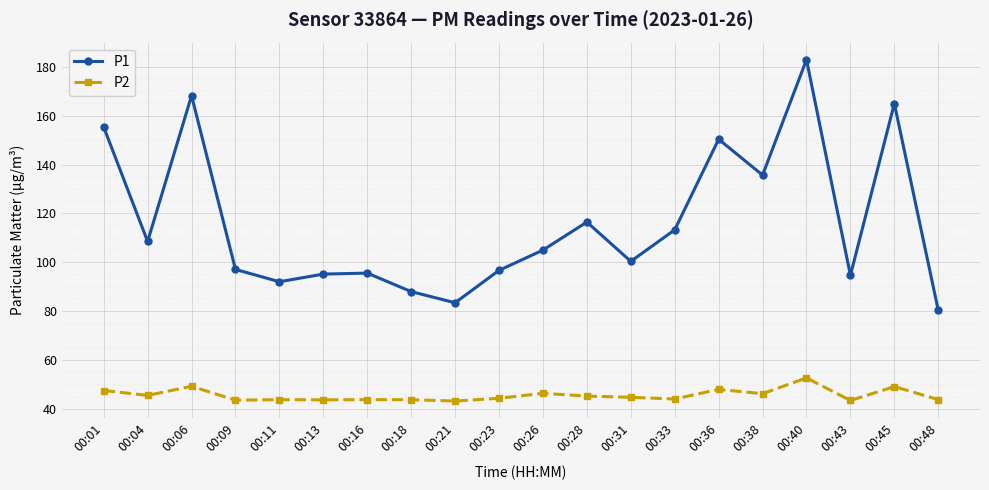

In P1, how many points are lower than both neighbors (excluding endpoints)?

6